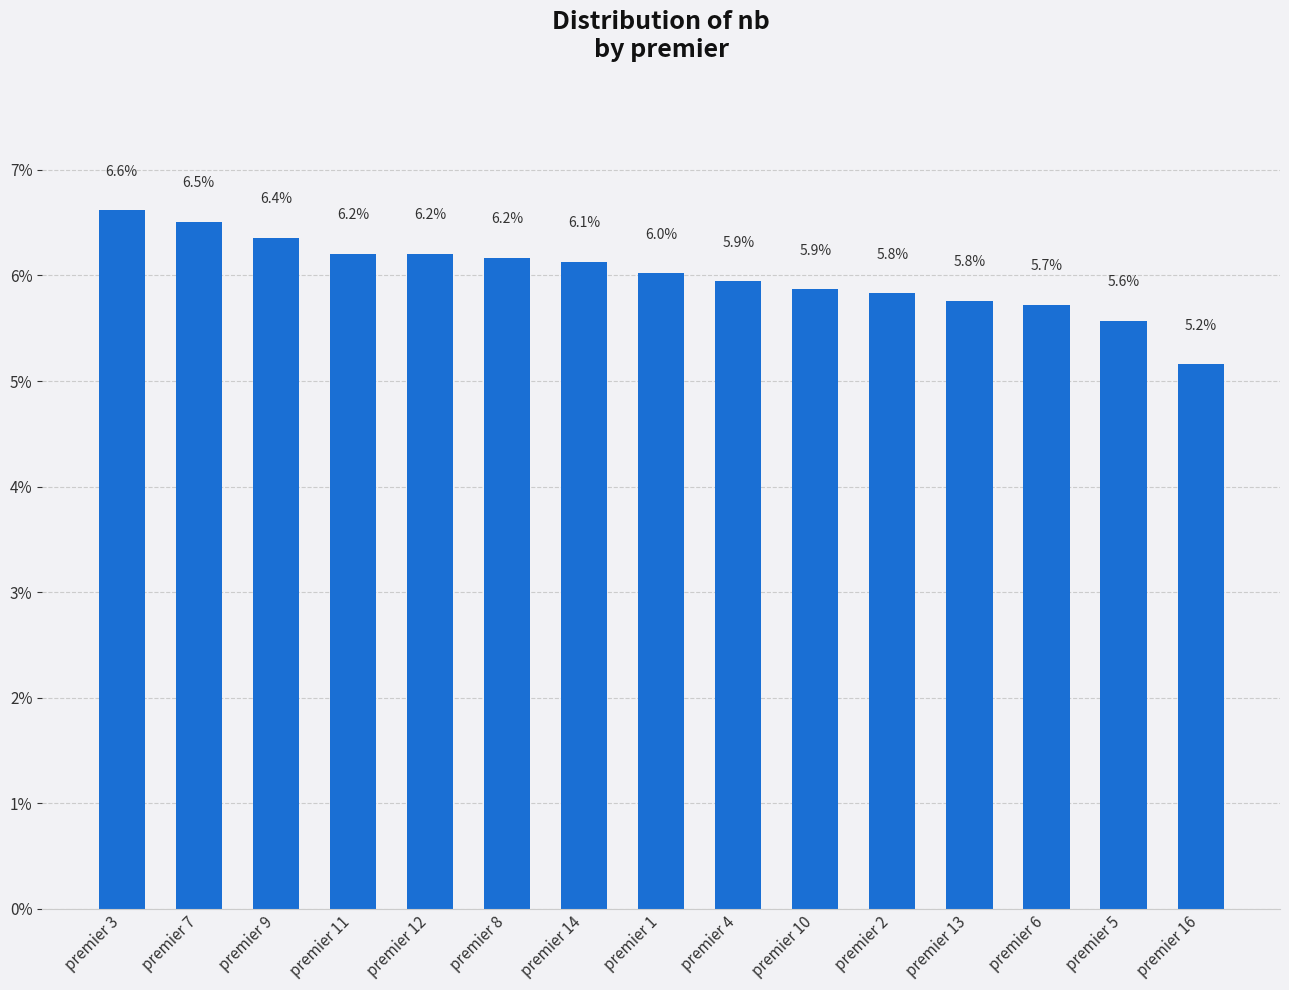

True or false: the data shows 5.2 at premier 16.

True